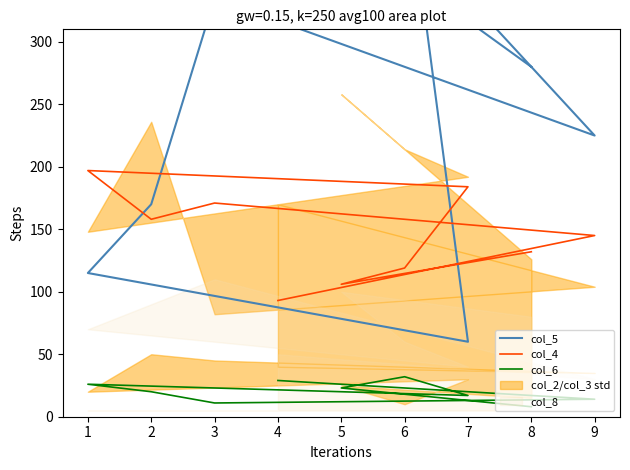

True or false: col_6 and col_5 intersect in this chart.

False